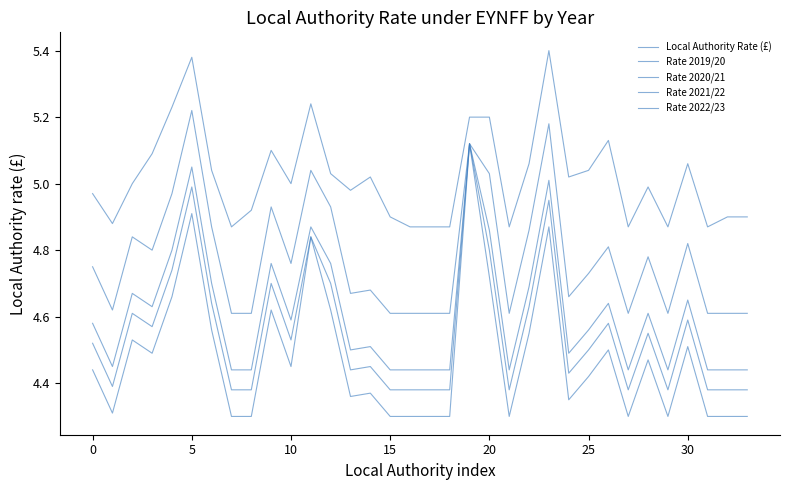

How many lines are shown in the chart?

5